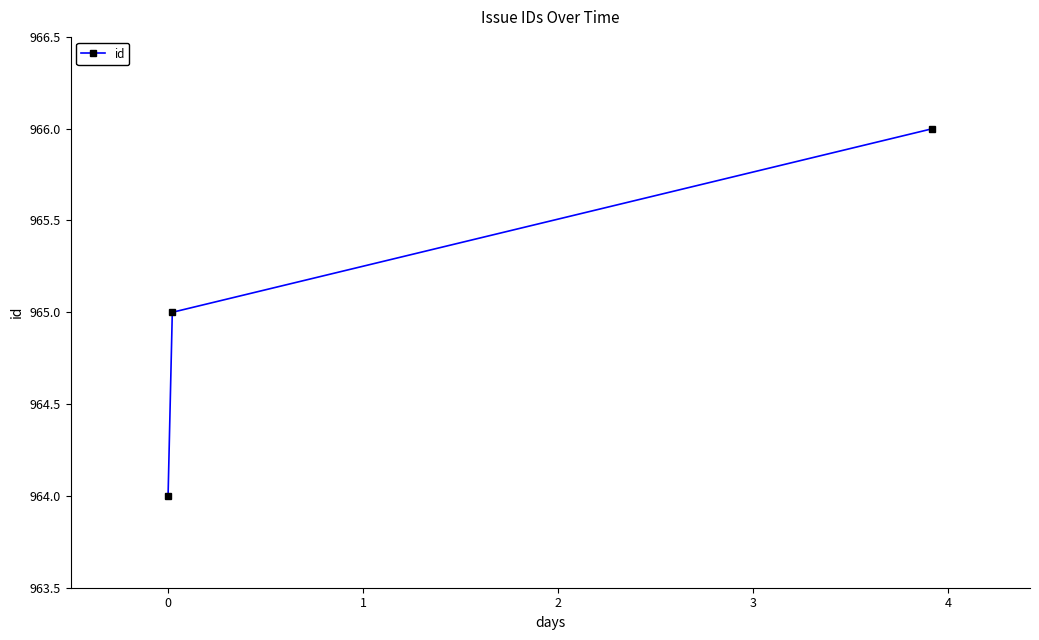

What is the smallest value displayed?

964